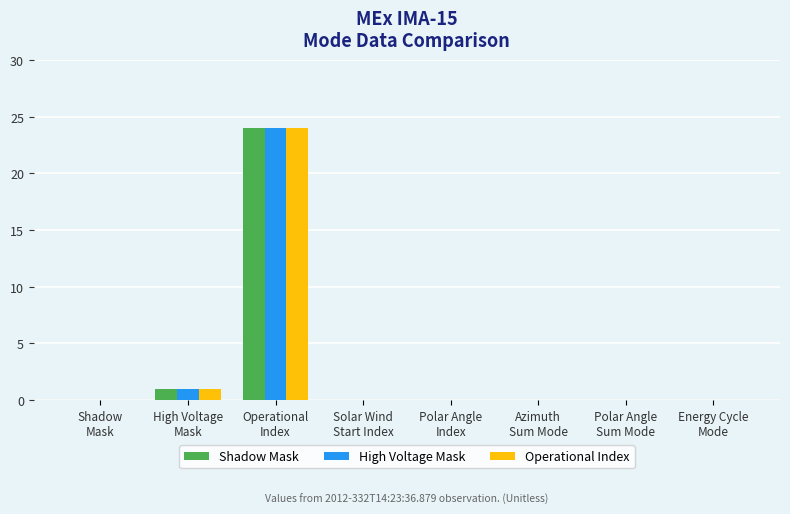

What is the maximum value for Operational Index?

24